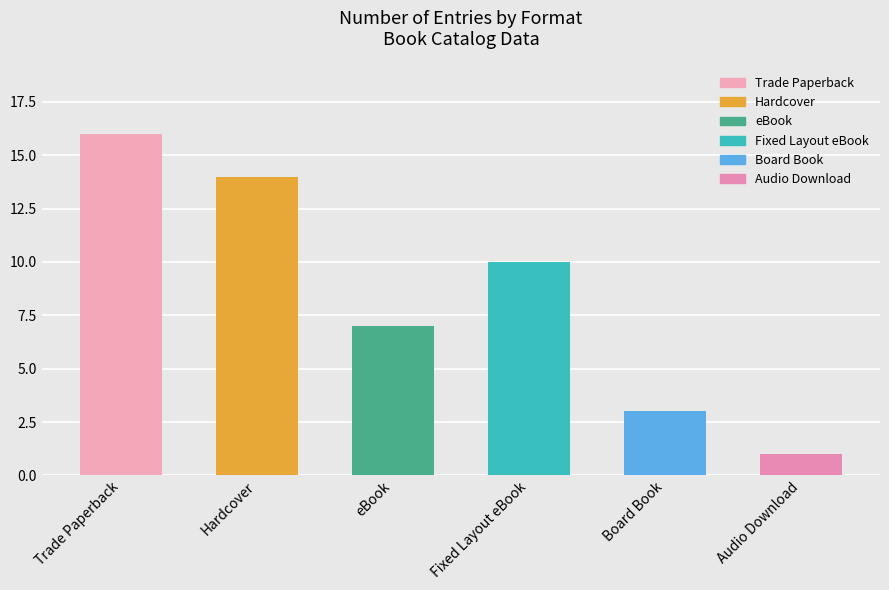

Does the chart contain any negative values?

No